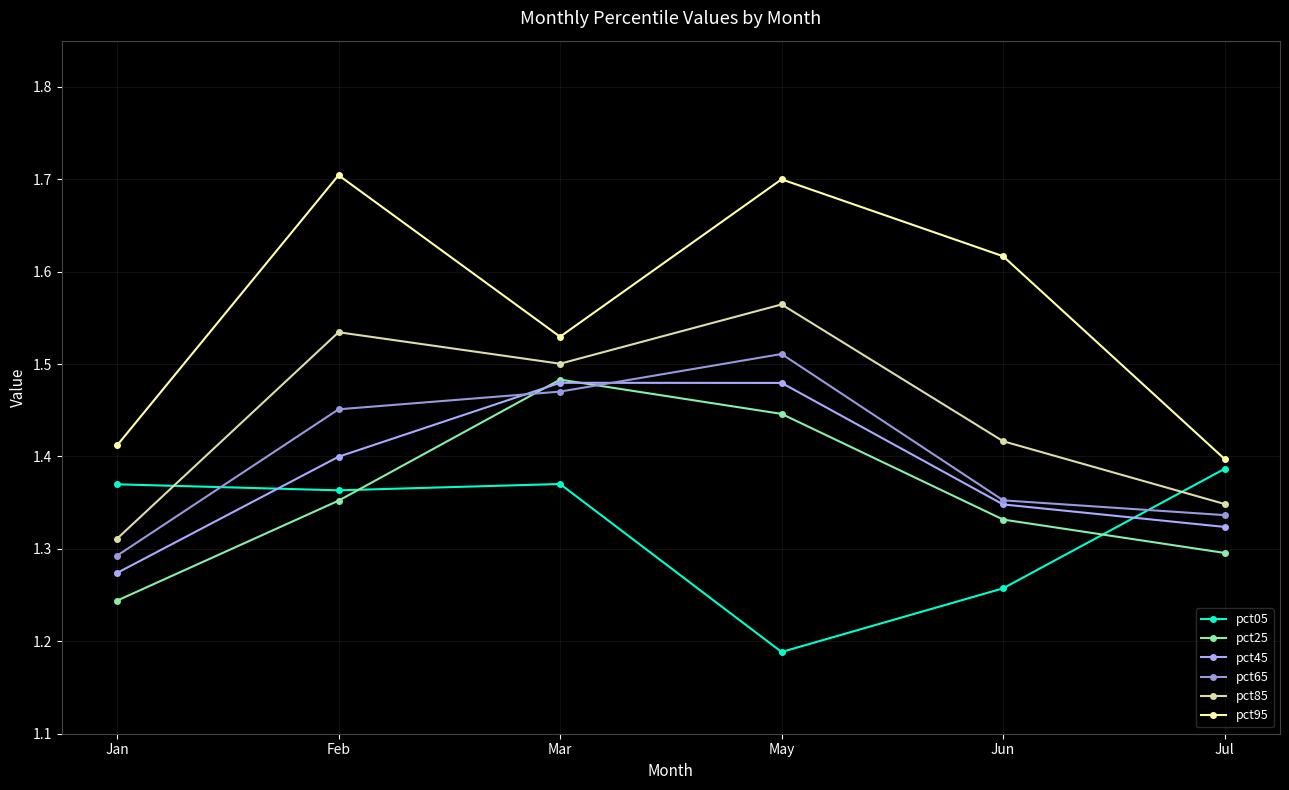

How many series are shown in this chart?

6